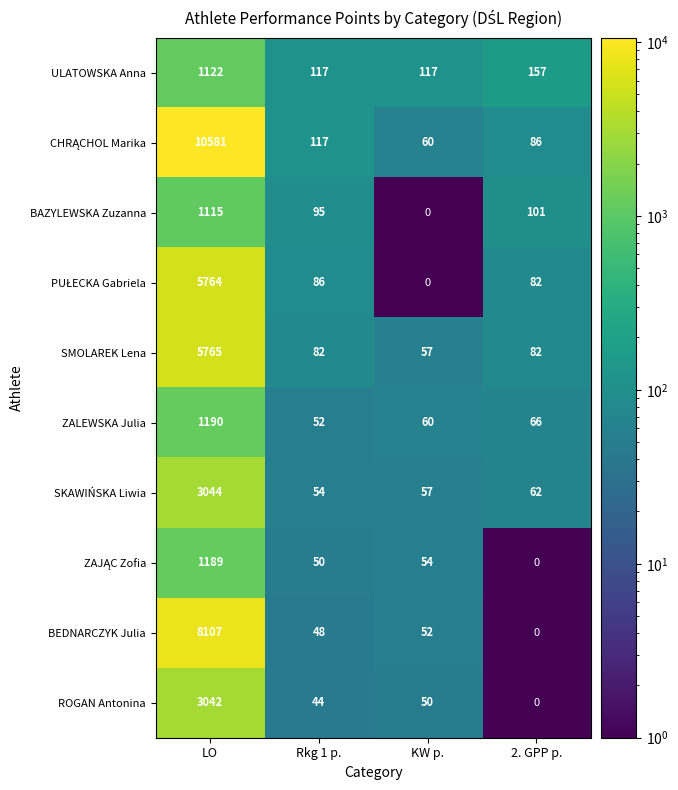

What is the difference between the ULATOWSKA Anna values at 2. GPP p. and LO?

965